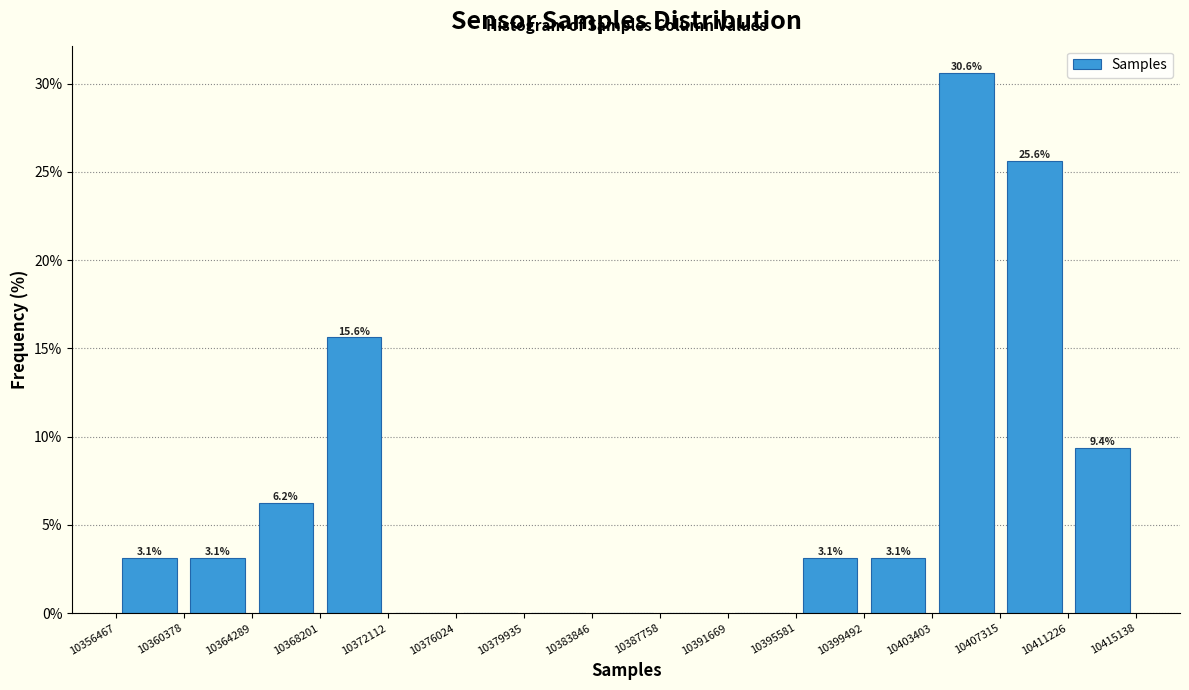

Over which range of the x-axis is the bar tallest?

10403403 to 10407315